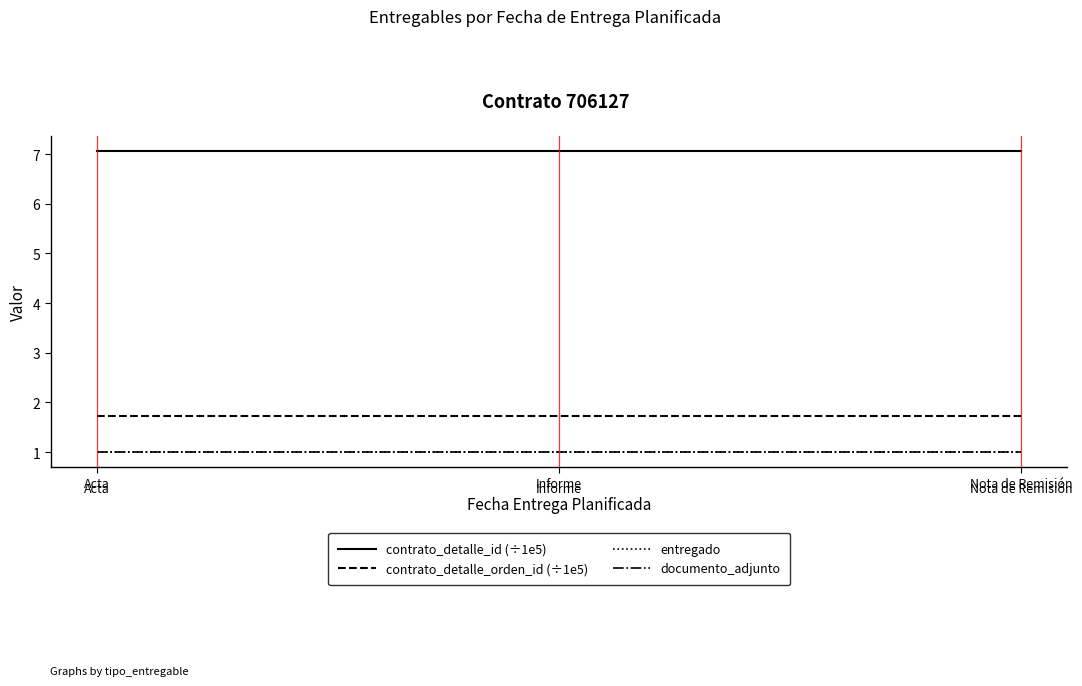

Does the chart have visible grid lines?

No